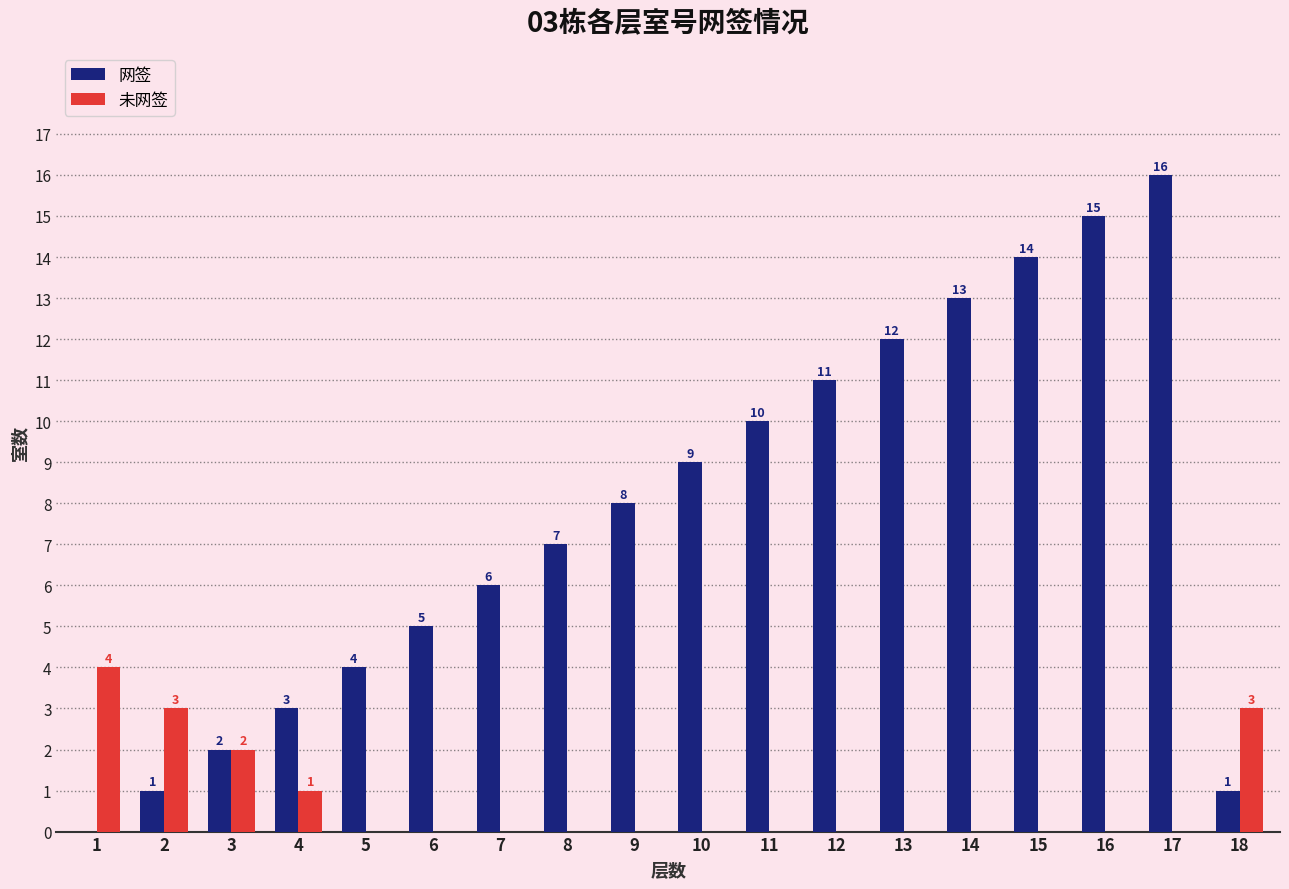

What is the maximum value shown in the chart?

16